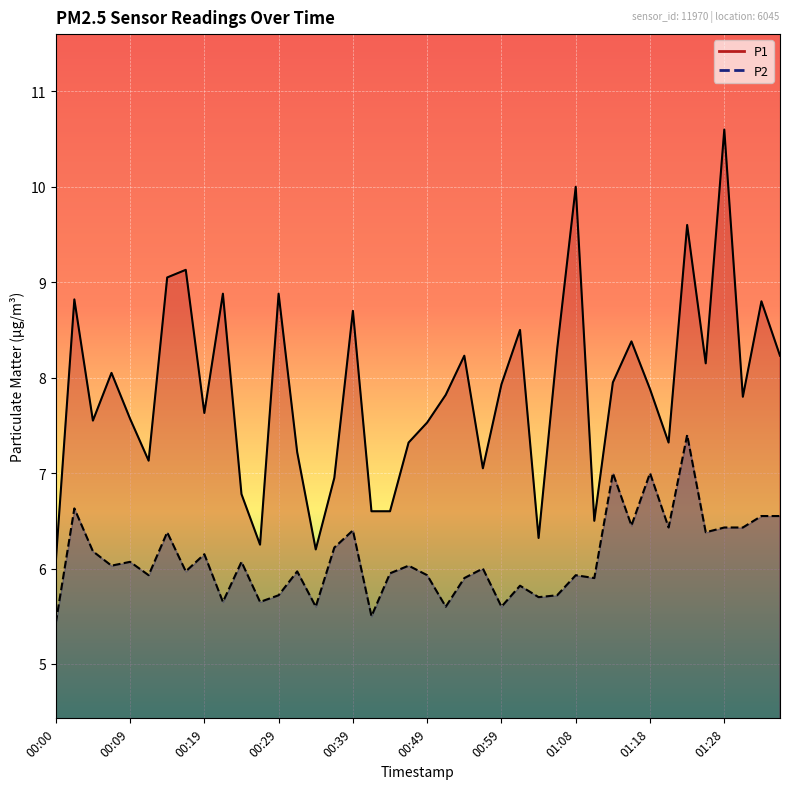

Is it true that P1 equals 11.3 at 01:01?

False